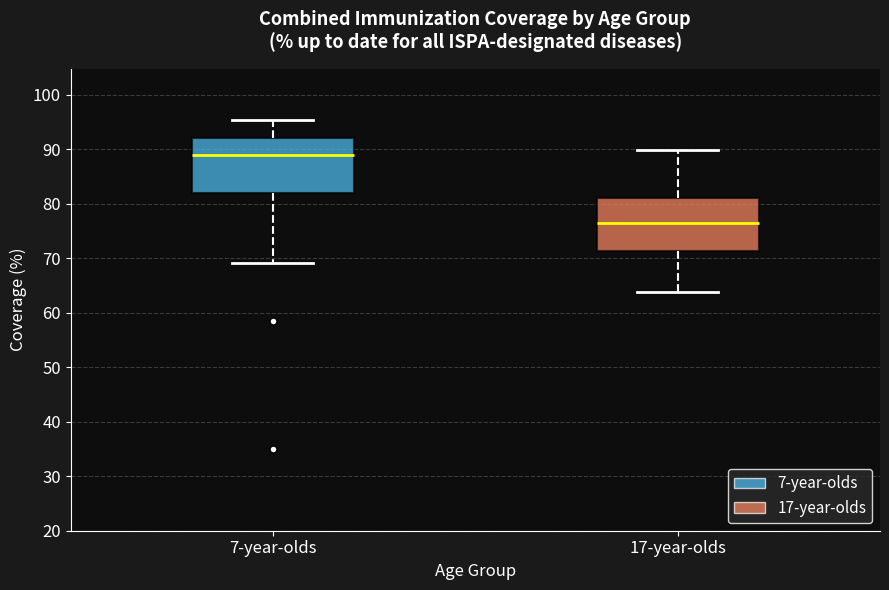

Reading left to right, transcribe this box plot: for each box, give where its median line is, the range the box spans, and where its two whiskers end, as read against the y-axis. The values are not printed on the chart, so give them approximately, as read against the axis.

7-year-olds: median 89, box 82 to 92, whiskers 69 to 95
17-year-olds: median 76, box 71 to 81, whiskers 64 to 90